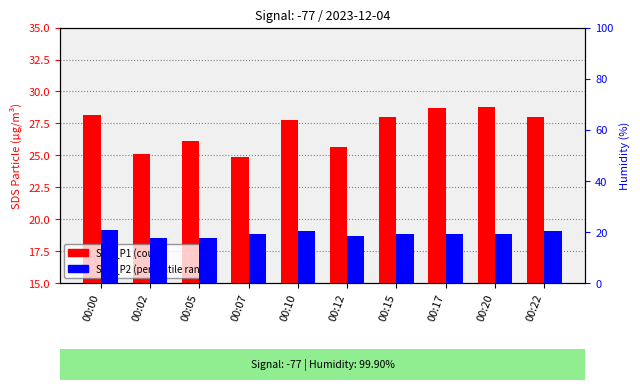

What is the greatest value displayed?

28.8